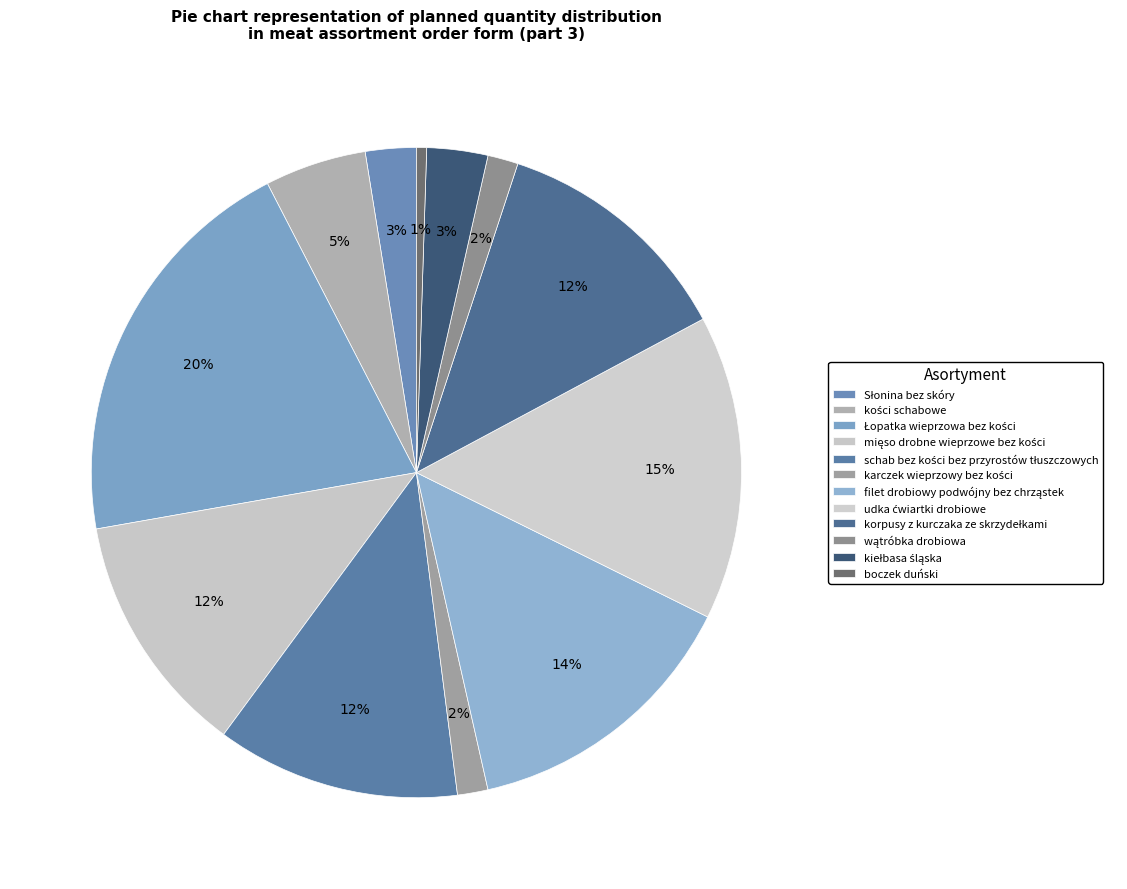

What is the smallest slice in the pie chart?

boczek duński